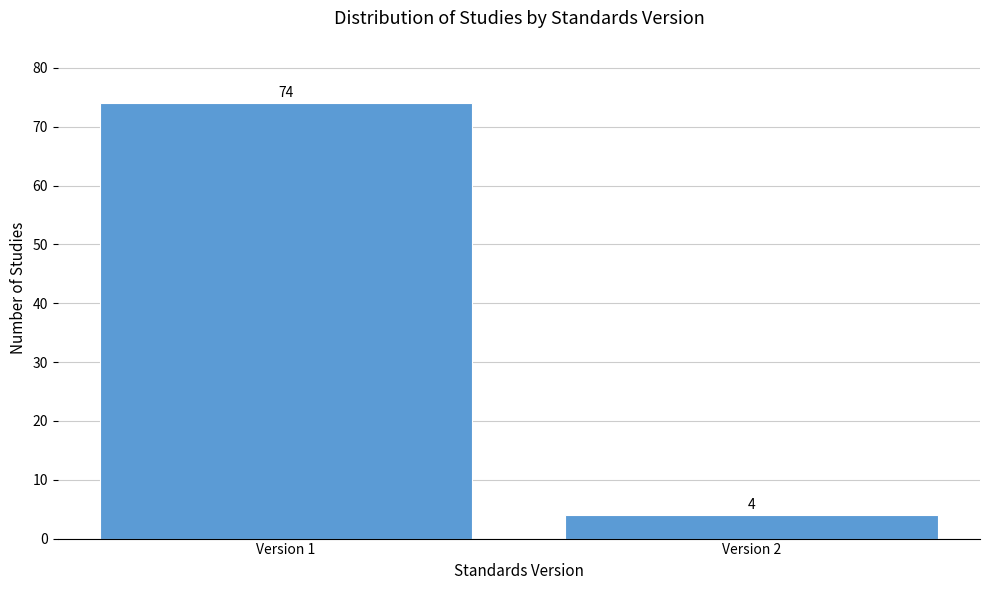

Reading left to right, list all the values displayed in this chart.

Version 1=74	Version 2=4